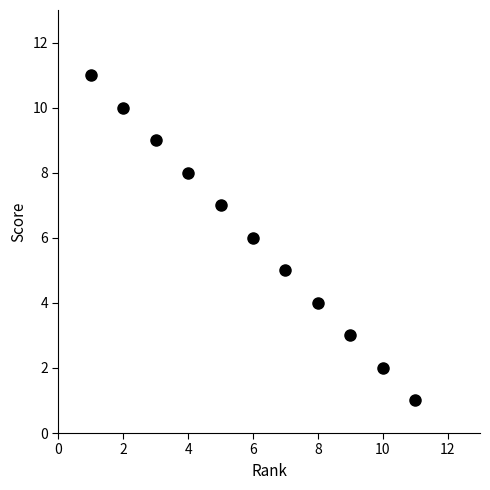

What is the average X value?

6